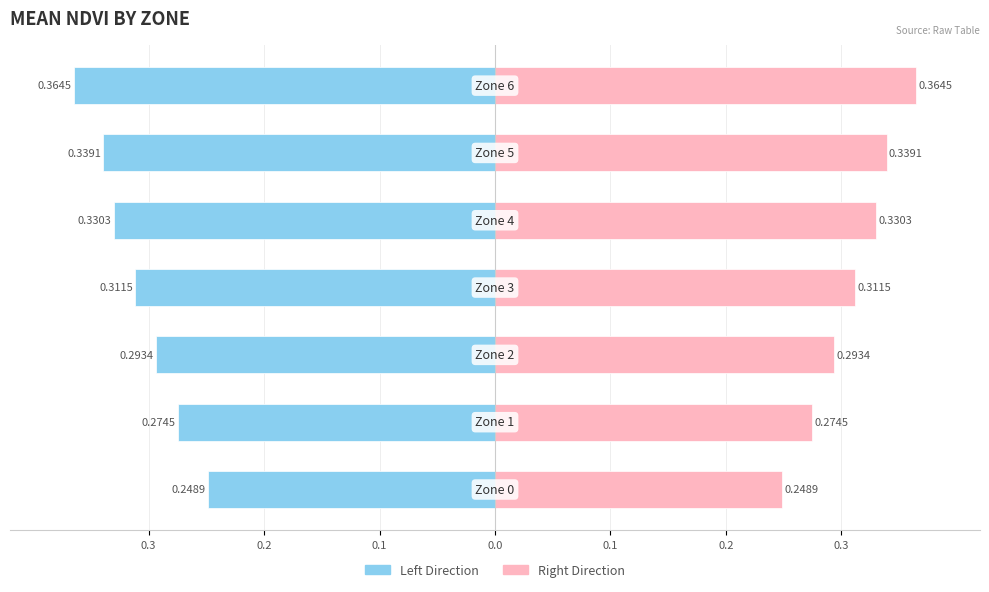

What is the maximum value shown in the chart?

0.4